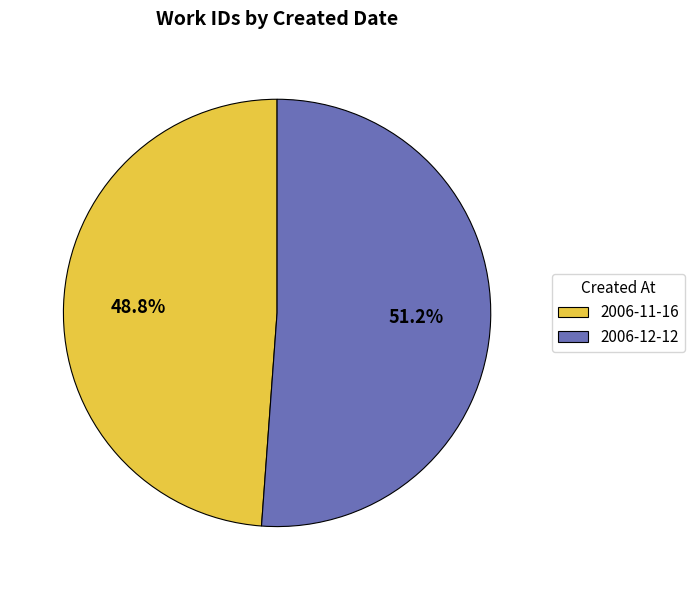

What portion of the pie excludes 2006-11-16?

51.2%